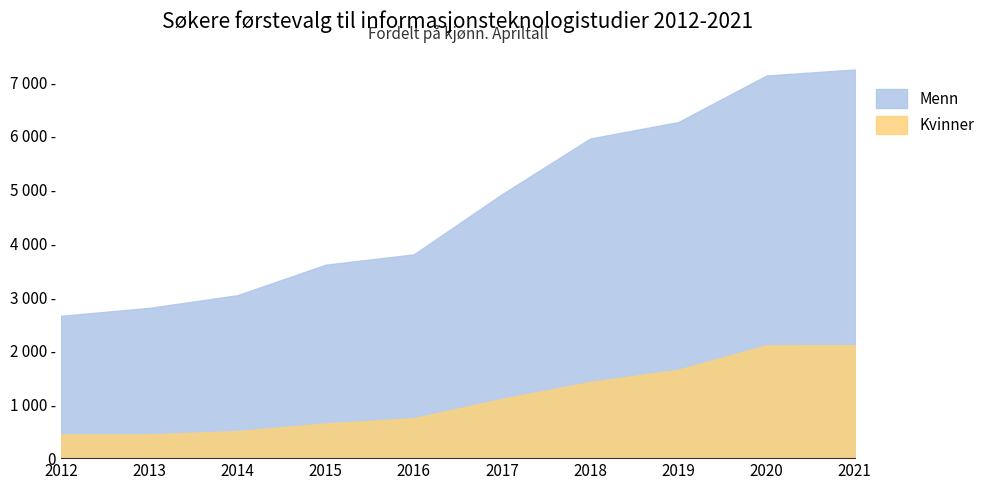

What is the minimum value for Kvinner?

441